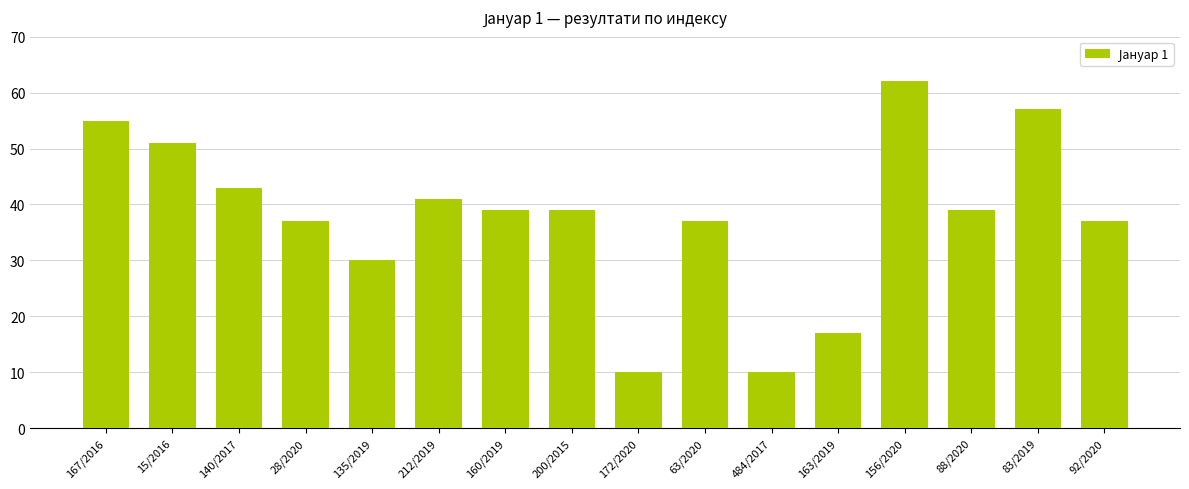

What is the average value?

38